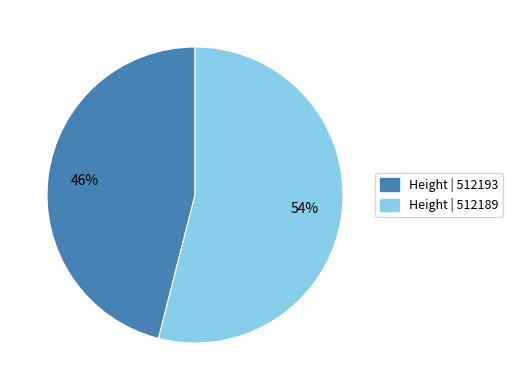

To the nearest percent, what is the difference between the largest and smallest slice percentages?

8%